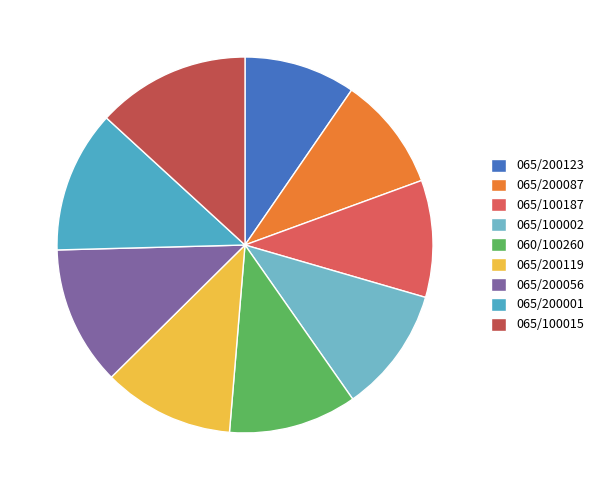

How many slices are in this pie chart?

9